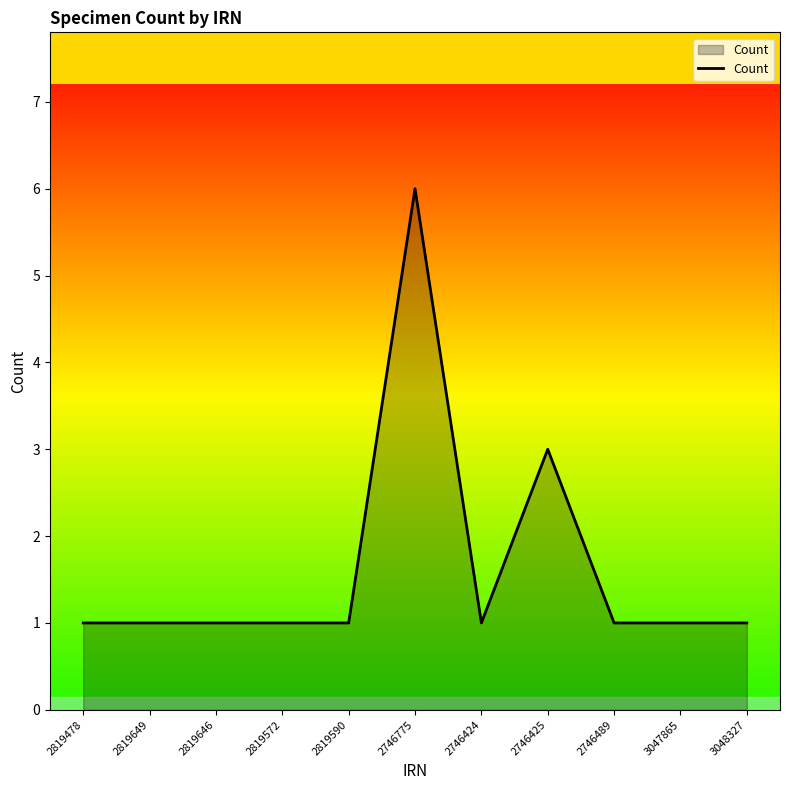

What is the difference between the maximum and minimum values?

5